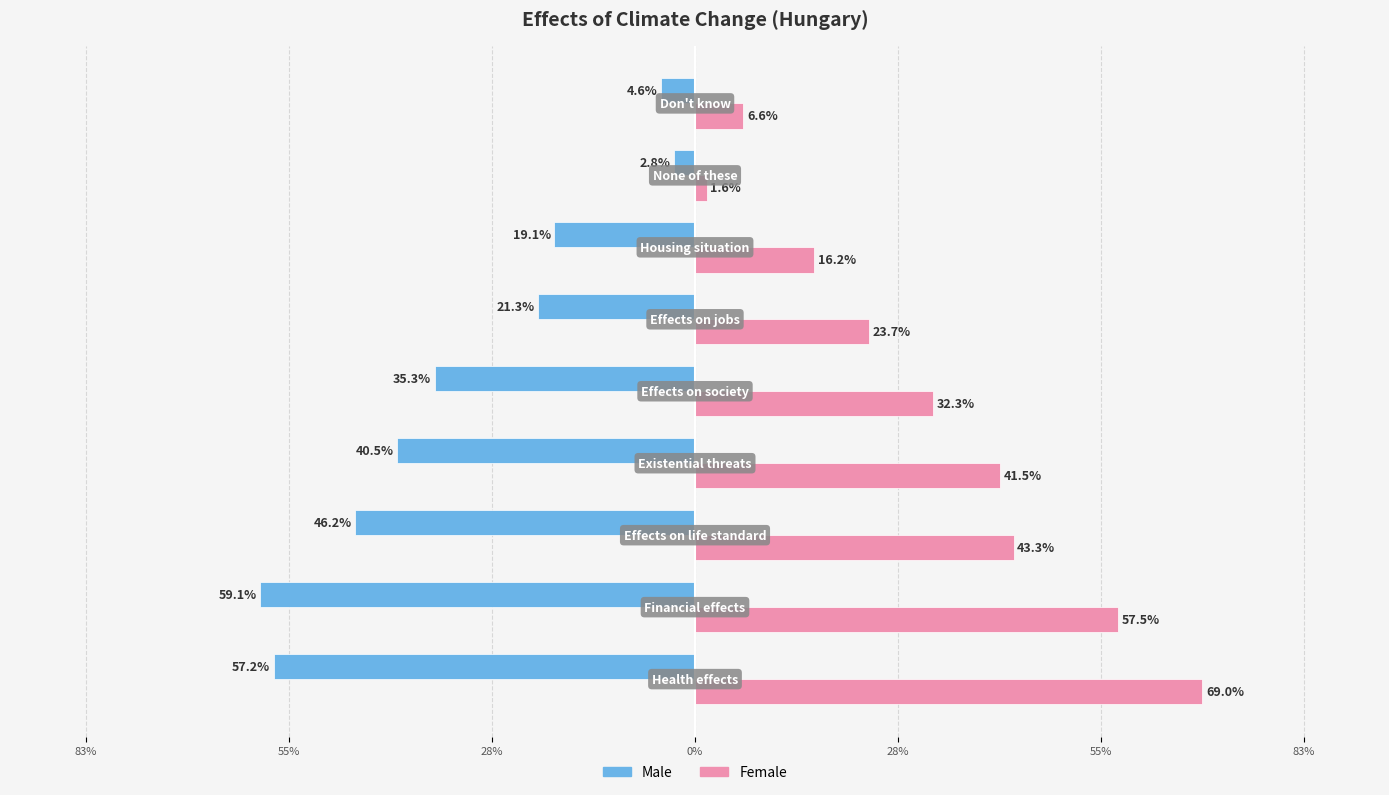

Rank the series by their maximum value, from highest to lowest.

Female, Male